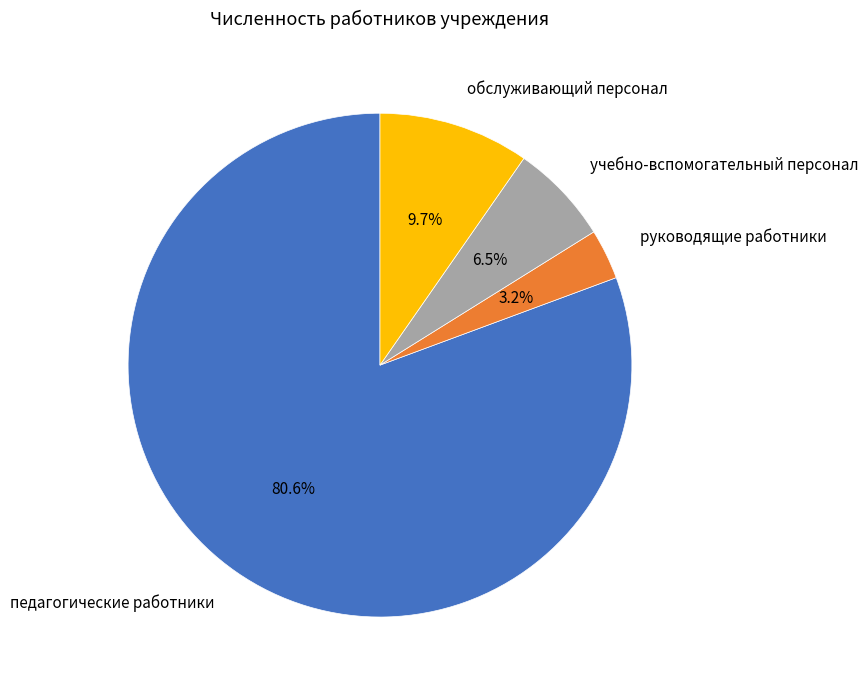

How many slices are in this pie chart?

4